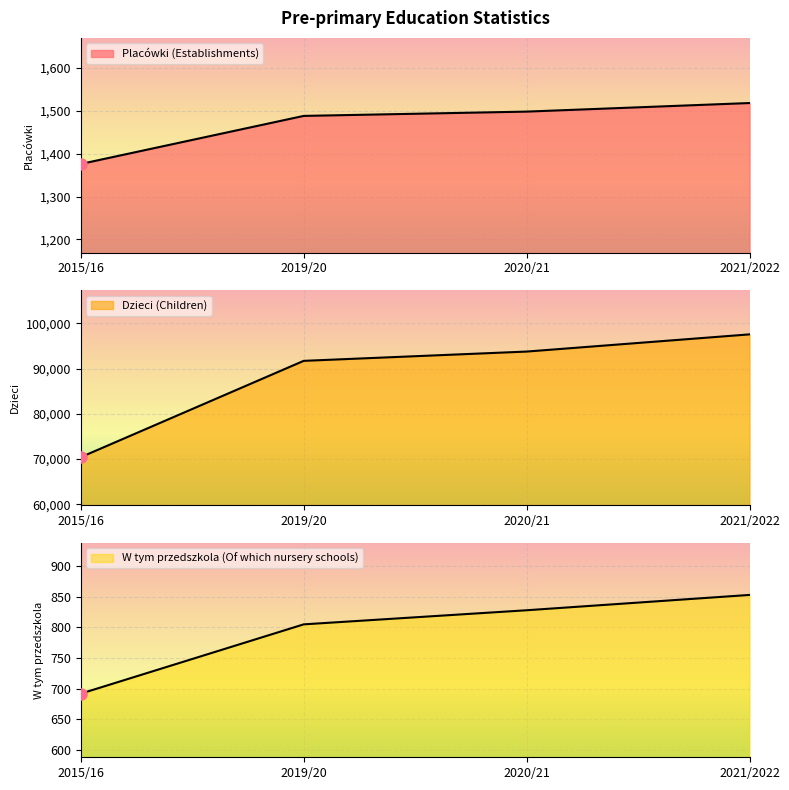

True or false: Placówki (Establishments) and W tym przedszkola (Of which nursery schools) cross at least once.

False